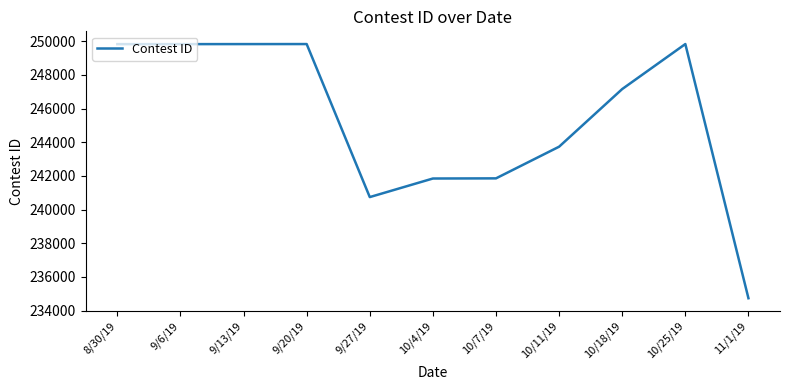

What is the smallest value displayed?

234736